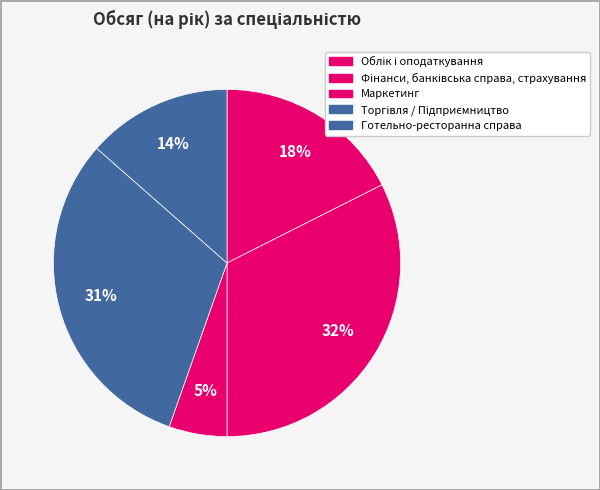

What is the smallest slice in the pie chart?

Маркетинг